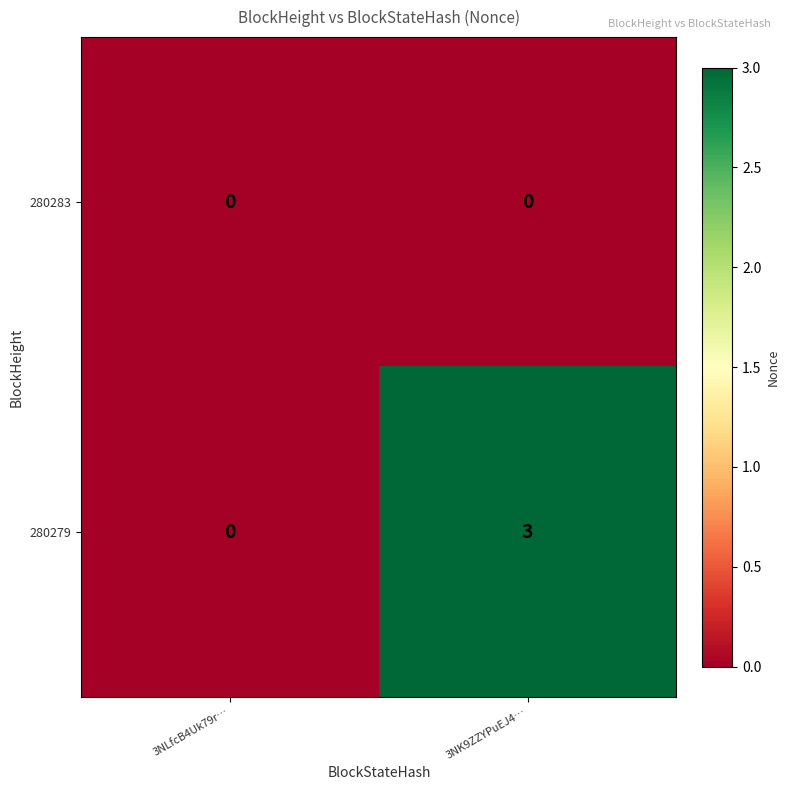

What is the greatest value displayed?

3